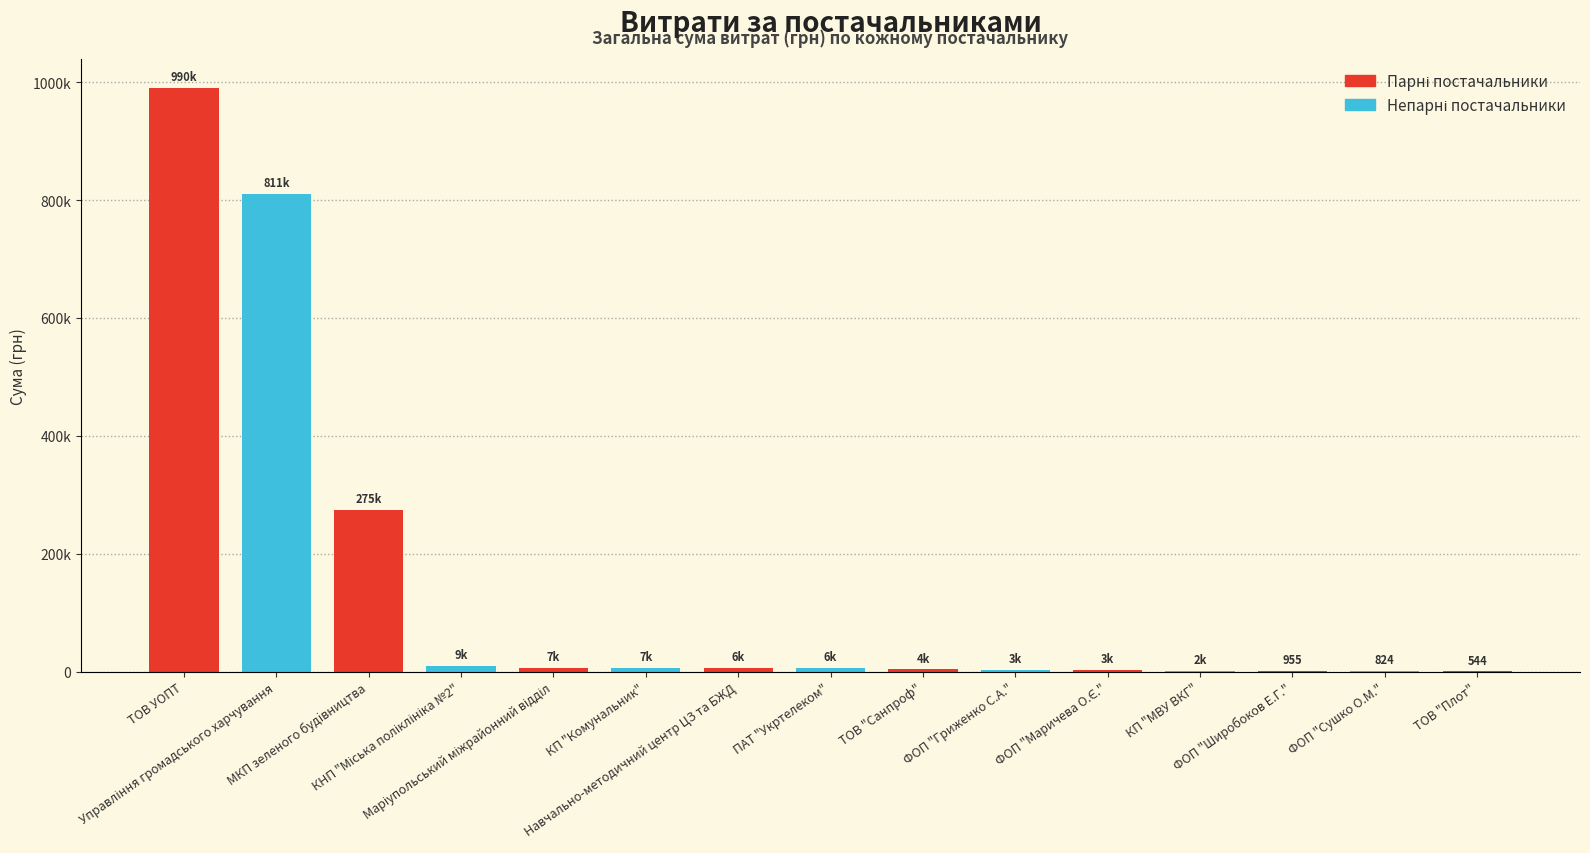

Where does the data first go above 6047?

ТОВ УОПТ